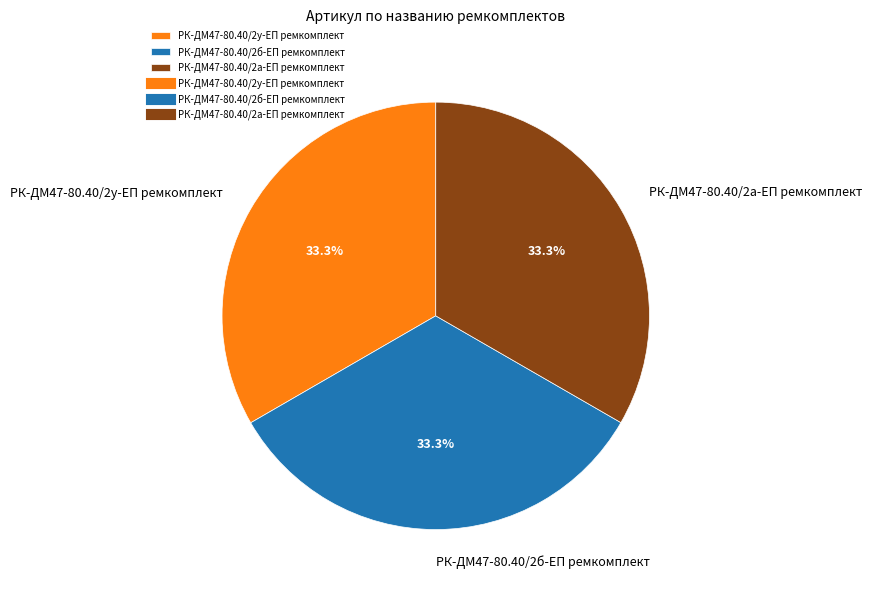

To the nearest percent, what percentage of the pie is РК-ДМ47-80.40/2у-ЕП ремкомплект?

33%